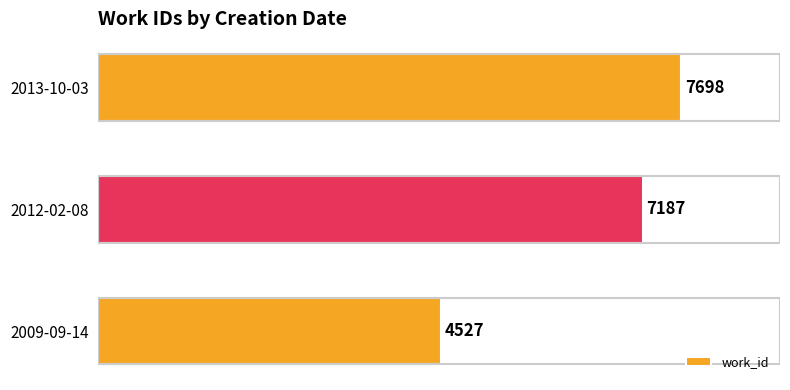

How many bars are there in total?

3